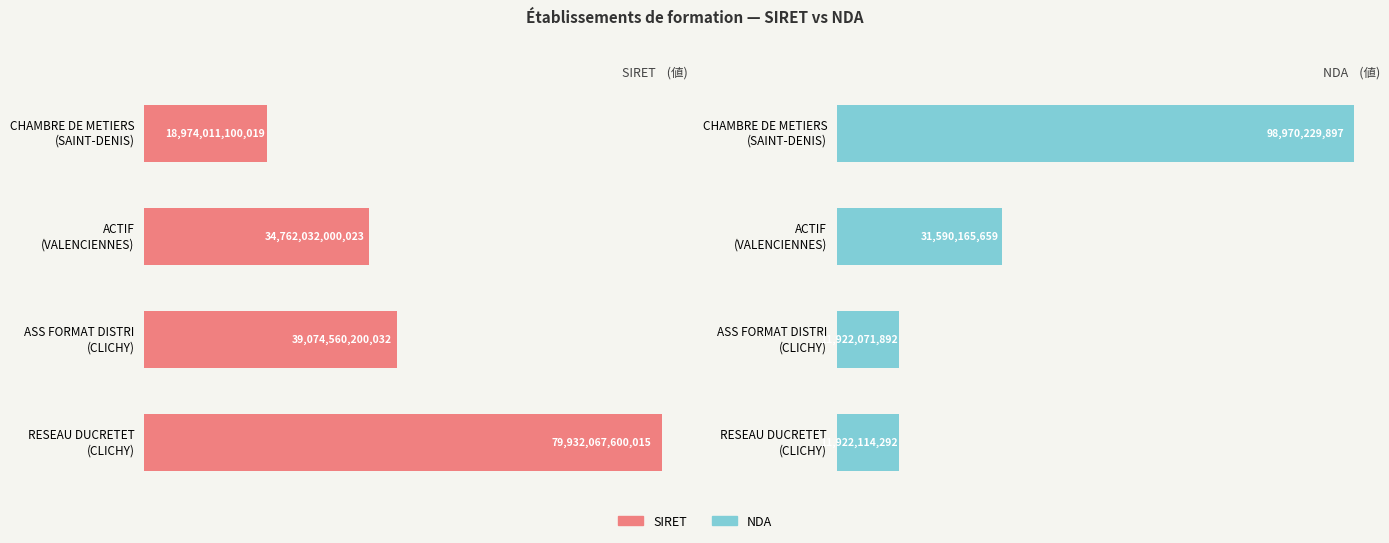

What is the total value across all series at ASS FORMAT DISTRI (CLICHY)?

39086482271924